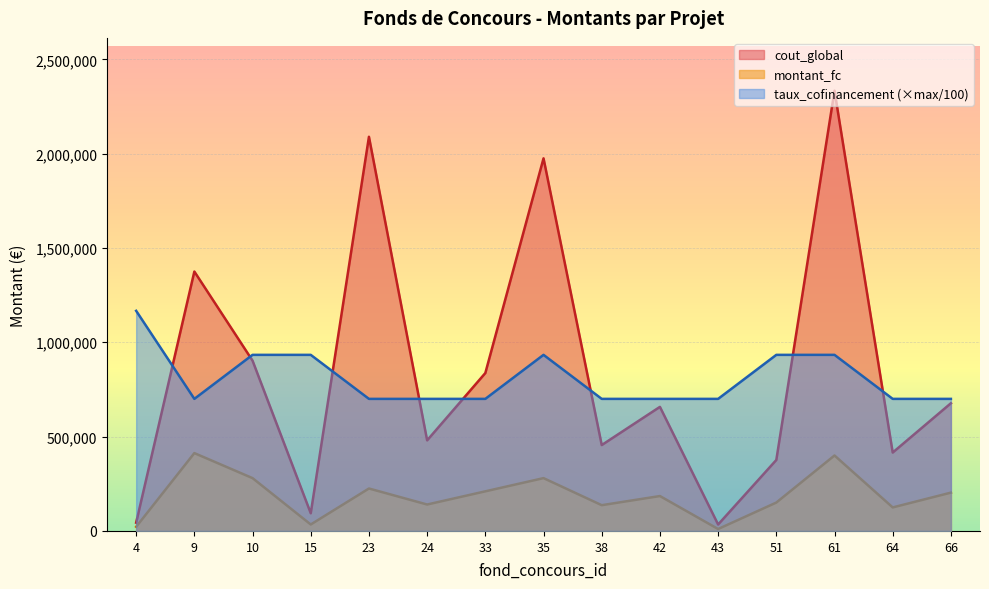

Which category has the lowest value across all series?

43